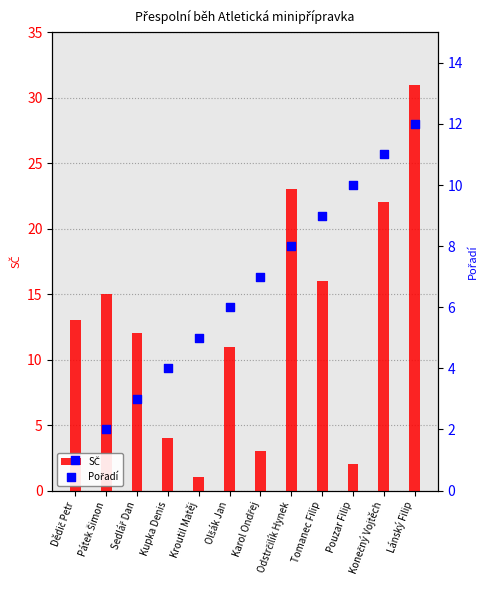

At which category is the sum across all series the highest?

Lánský Filip